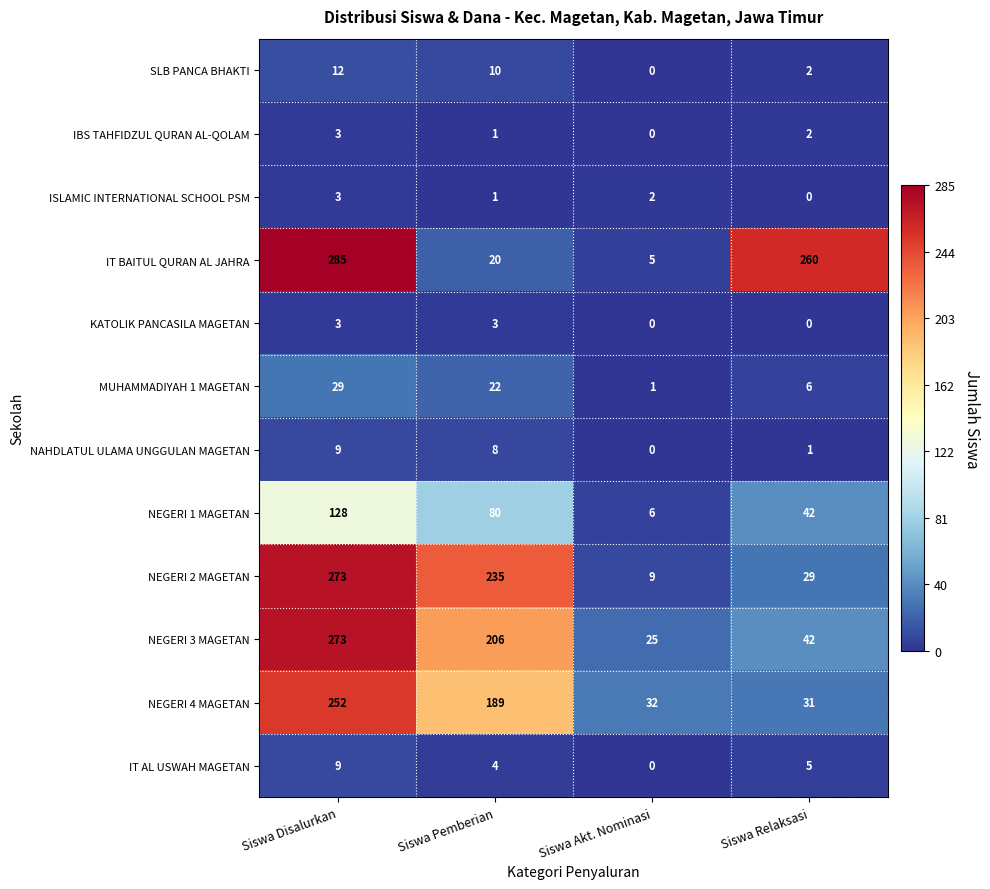

What is the approximate value of MUHAMMADIYAH 1 MAGETAN at Siswa Disalurkan, to the nearest 5?

30